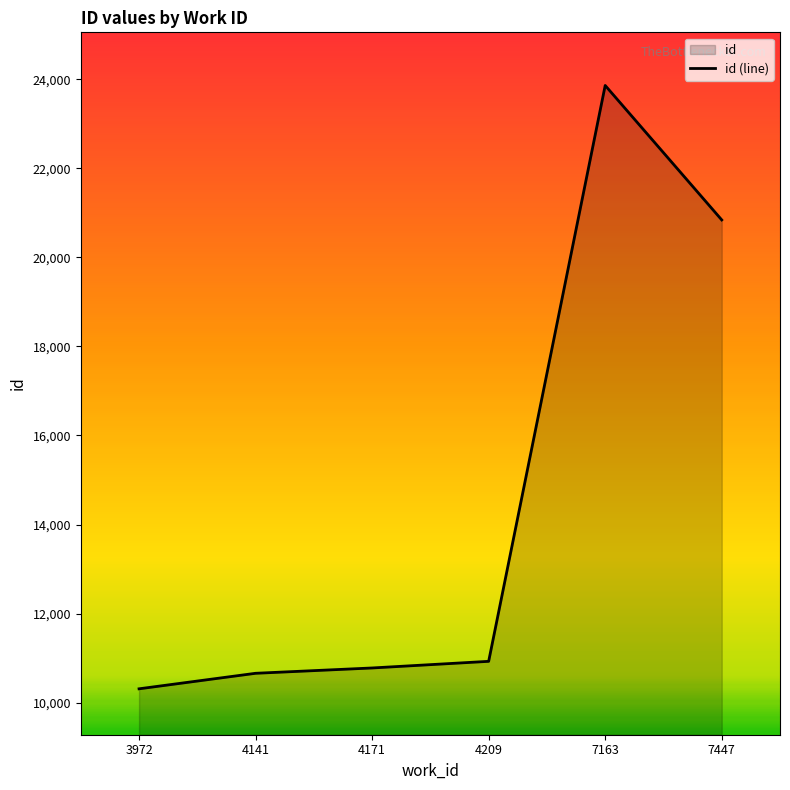

What is the average value?

14563.3